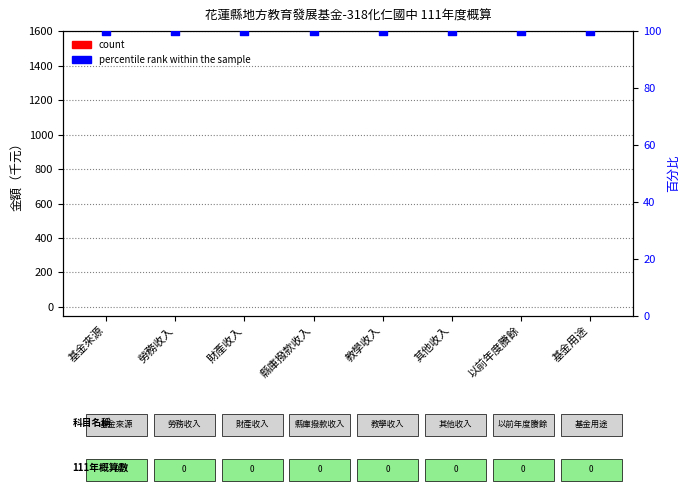

At how many categories does at least one series exceed 93?

8